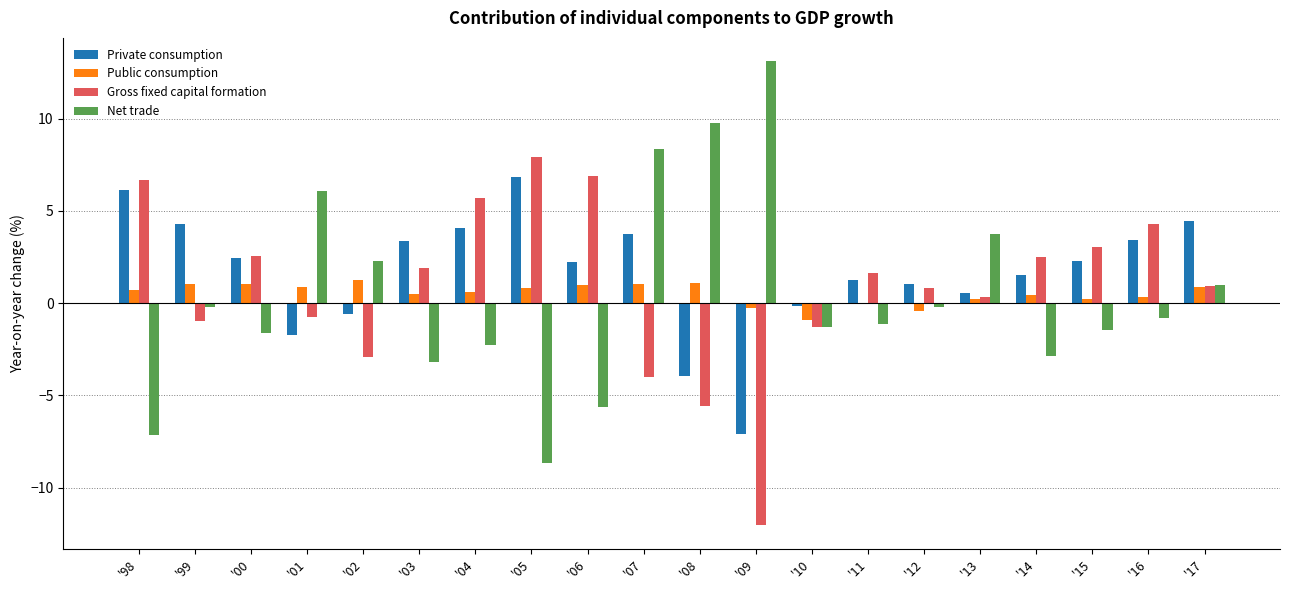

What is the sum of all Net trade values?

7.9